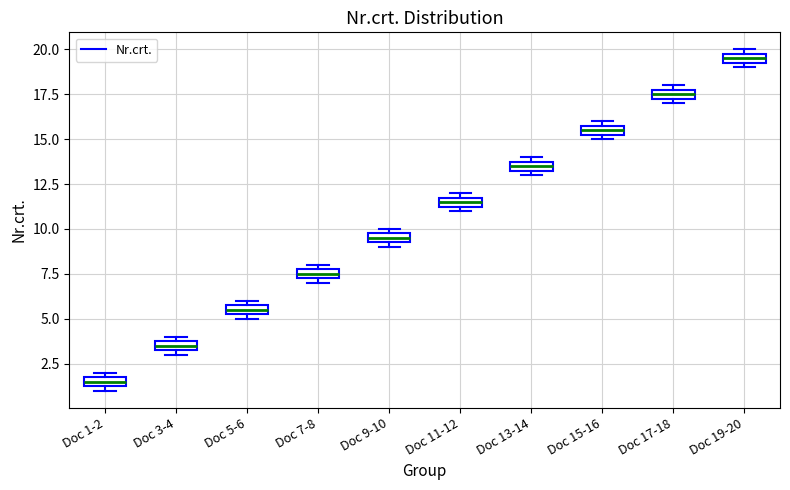

Where is the upper edge of the box for Doc 1-2 on the y-axis? The values are not printed on the chart, so give them approximately, as read against the axis.

2.0